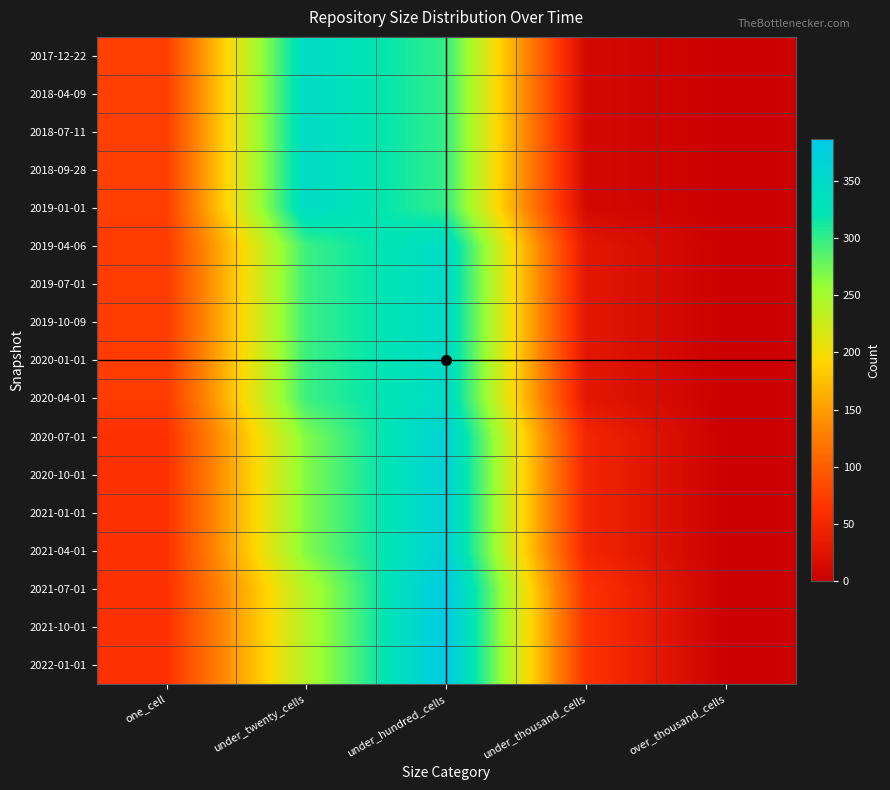

Count the number of data series in this chart.

17